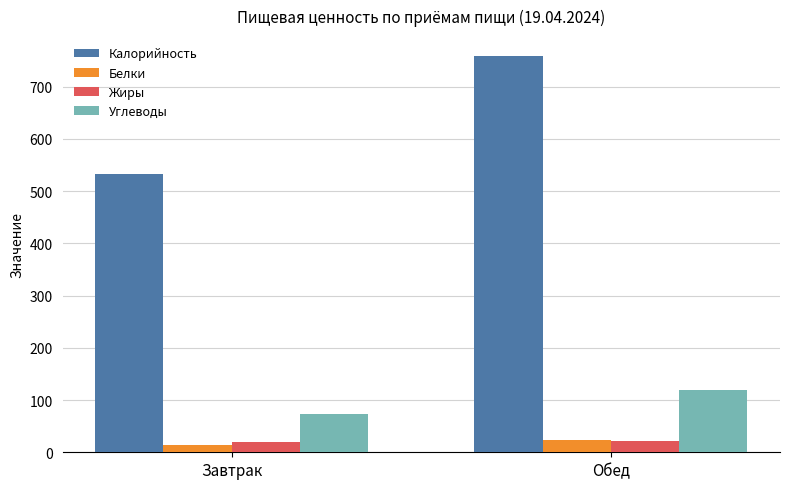

At which label does Белки reach its peak?

Обед